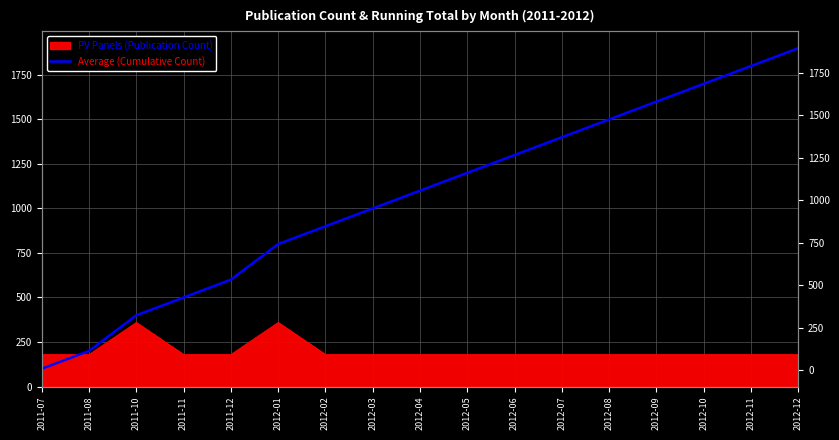

How many data points are less than 1100?

8